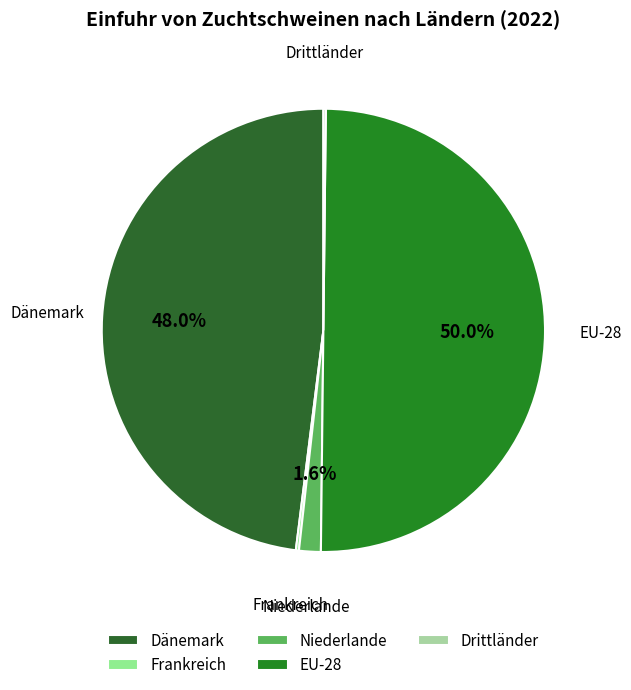

Which category accounts for the majority?

EU-28